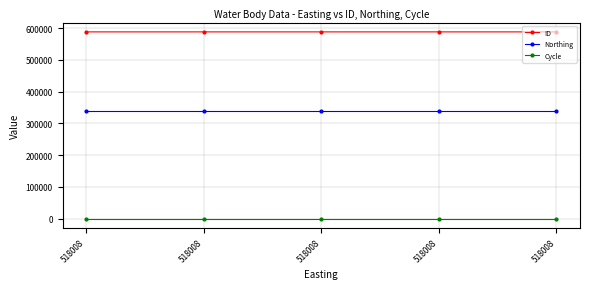

What are all the series names shown in the legend?

ID, Northing, Cycle